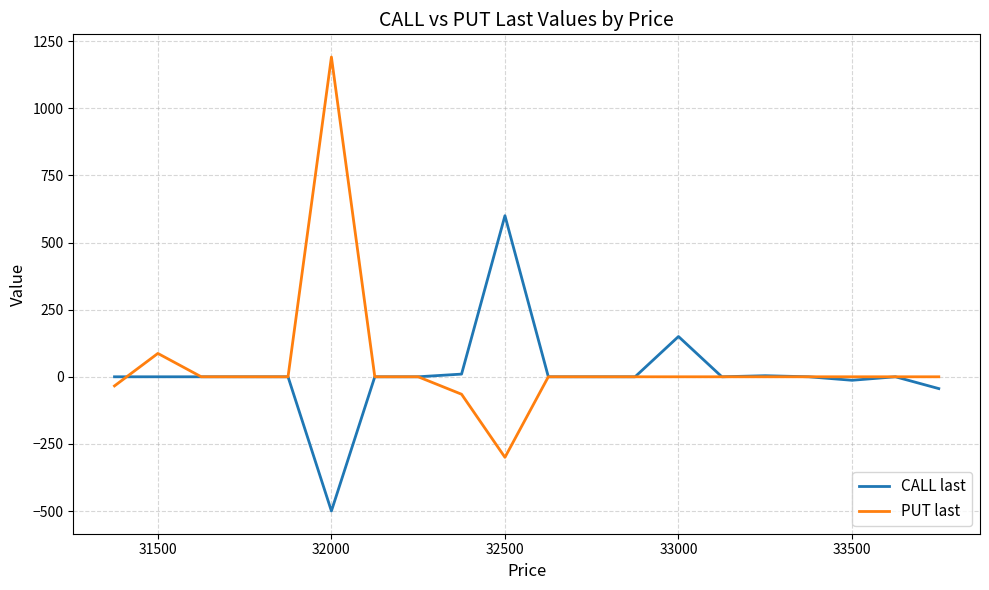

Is the value of CALL last at 9 greater than the value of PUT last at 31500?

No